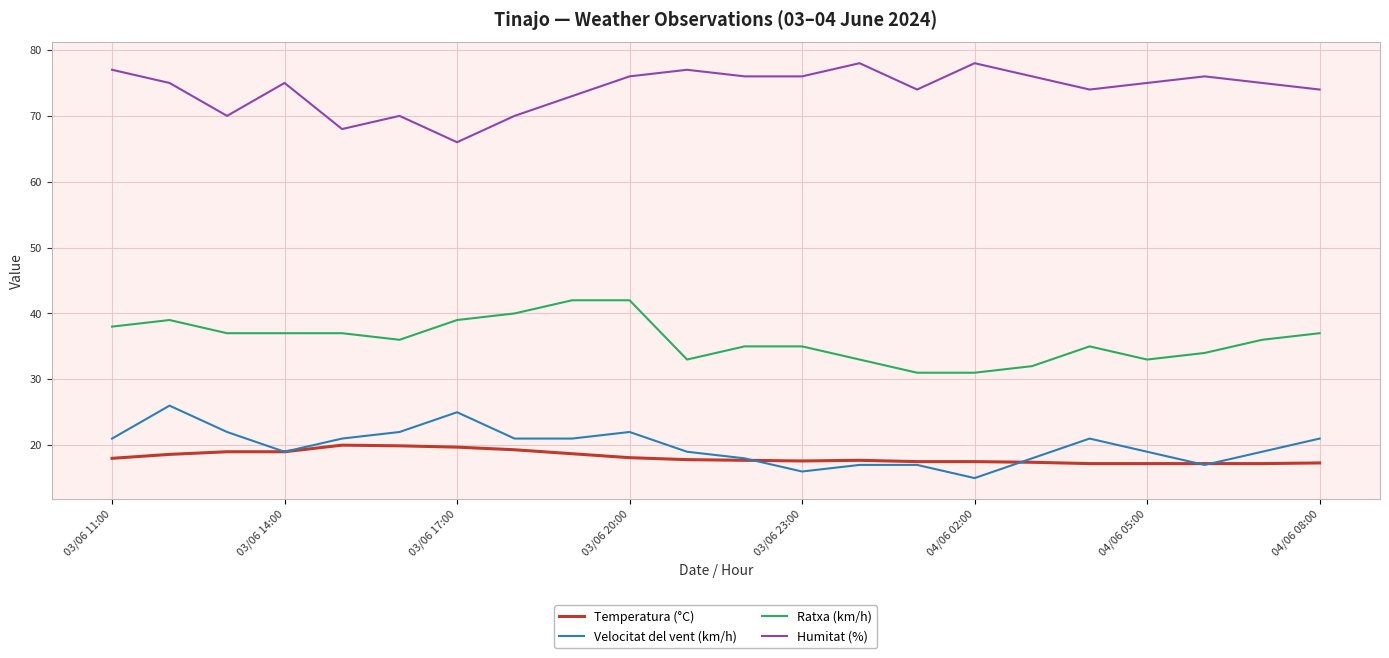

True or false: Ratxa (km/h) and Velocitat del vent (km/h) intersect in this chart.

False